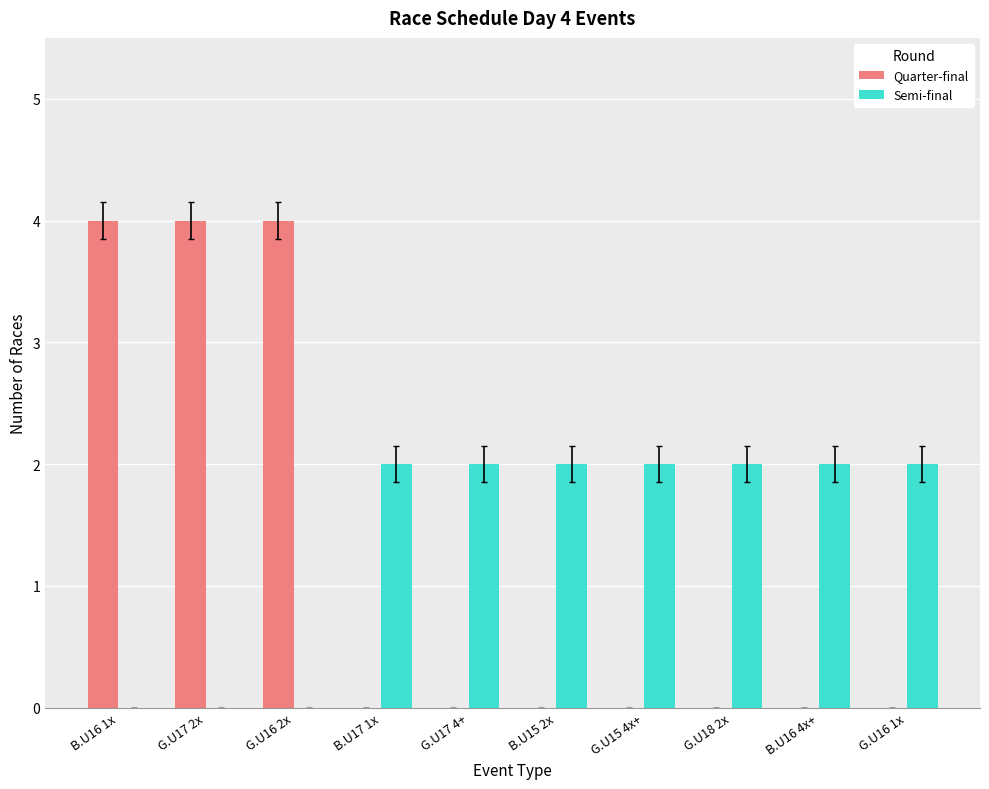

How many series are shown in this chart?

2